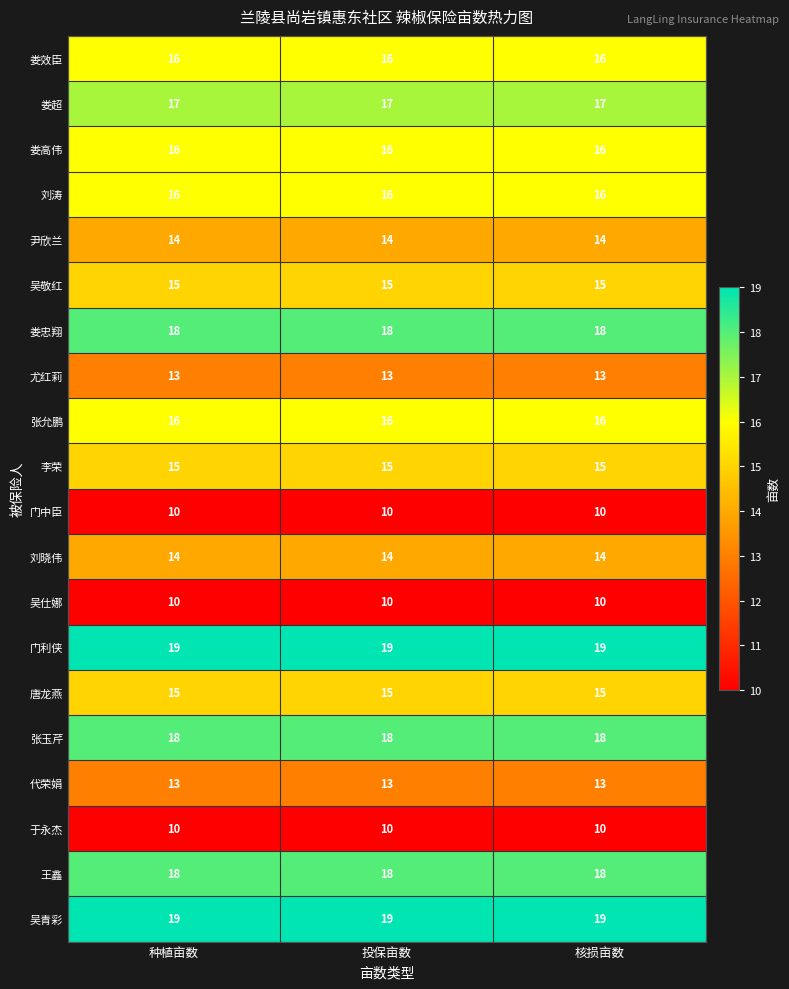

What is the minimum value for 吴青彩?

19